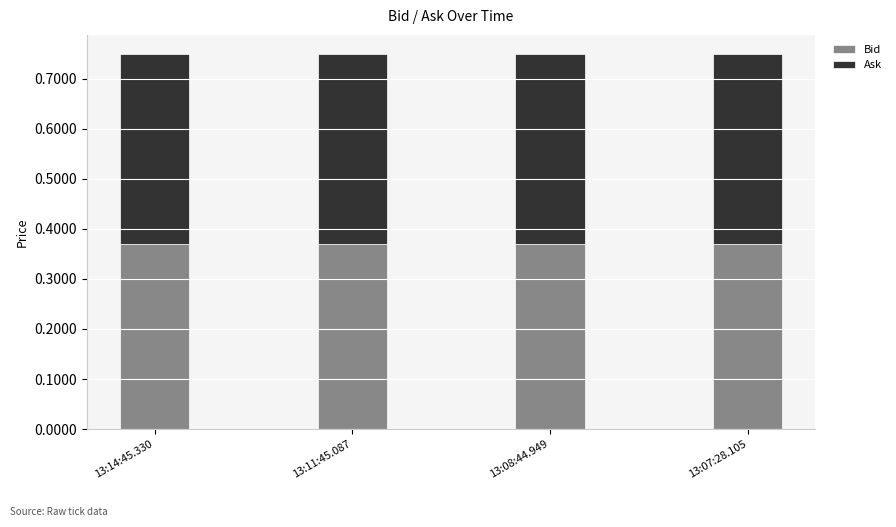

The Bid series shows 0.2 at 13:08:44.949. True or false?

False